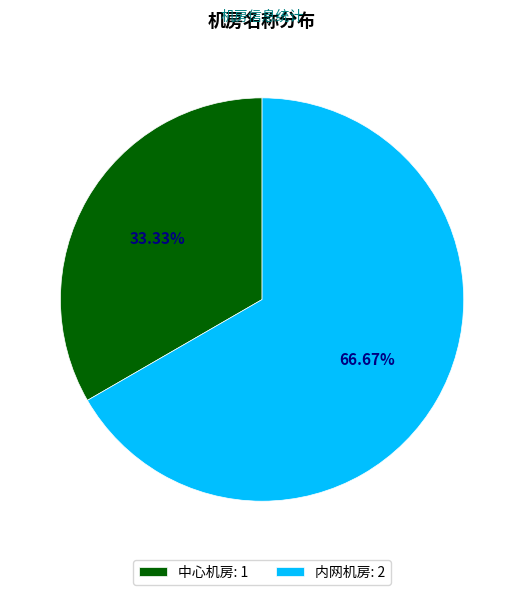

Does any single category account for the majority?

Yes